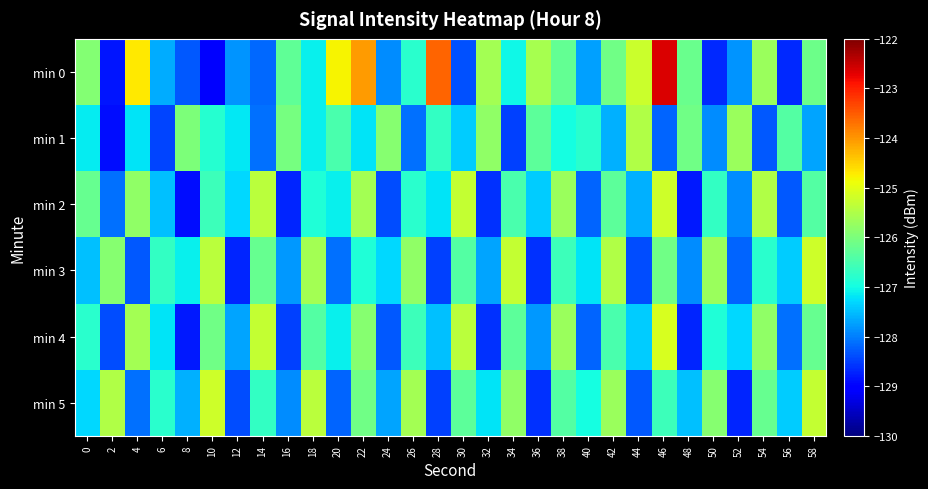

At which category is the sum across all series the highest?

46